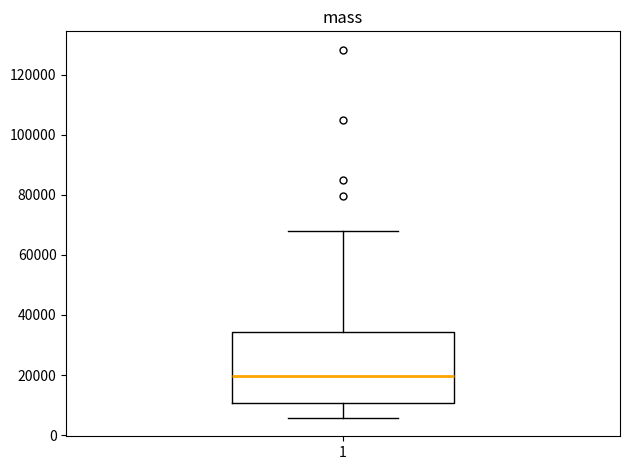

Transcribe this box plot: give where the median line is, the range the box spans, and where the two whiskers end, as read against the y-axis. The values are not printed on the chart, so give them approximately, as read against the axis.

median 20000, box 10000 to 34000, whiskers 6000 to 68000